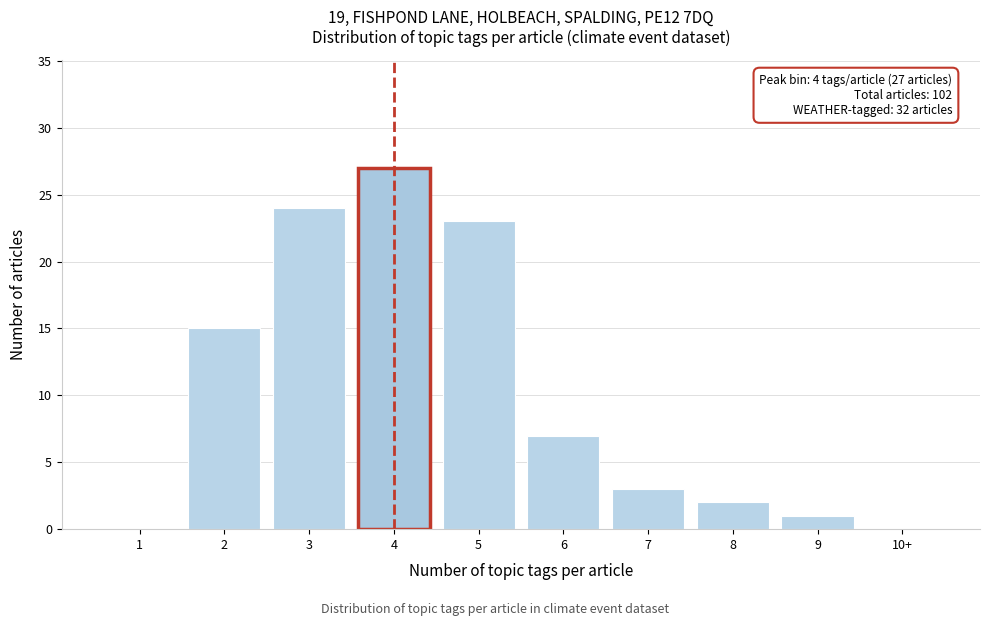

Reading left to right, extract all data points from this chart.

1=0	2=15	3=24	4=27	5=23	6=7	7=3	8=2	9=1	10+=0